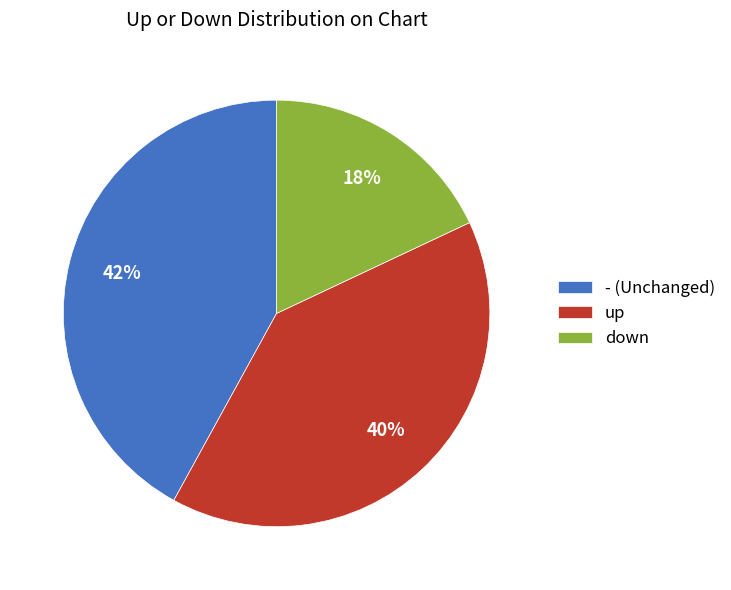

To the nearest percent, what portion does up represent?

40%